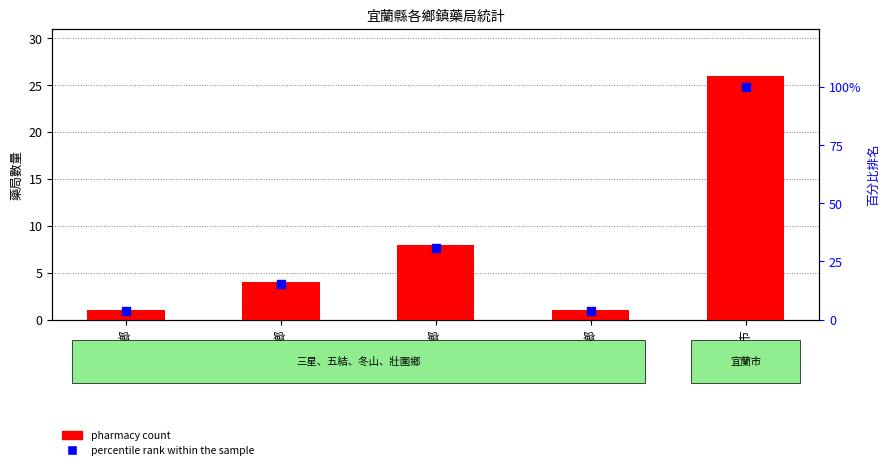

What is the total value across all series at 壯圍鄉?

4.8